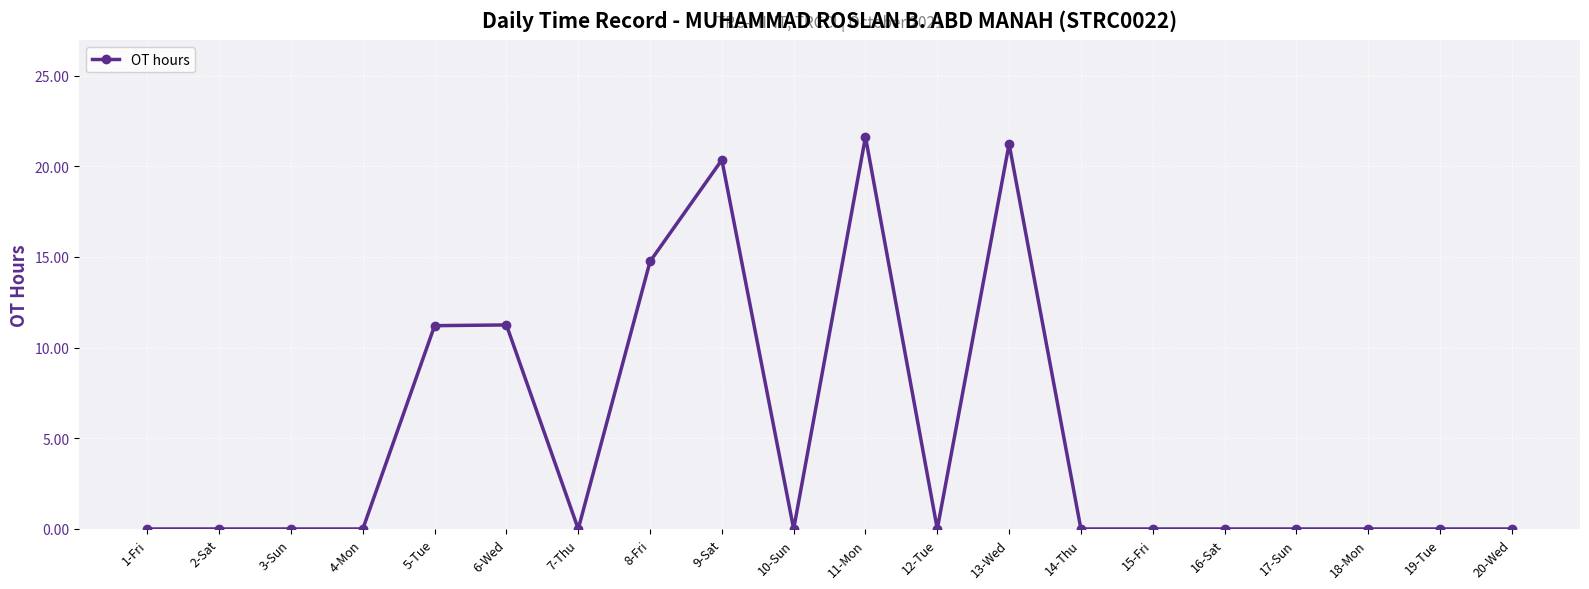

What is the average value?

5.0